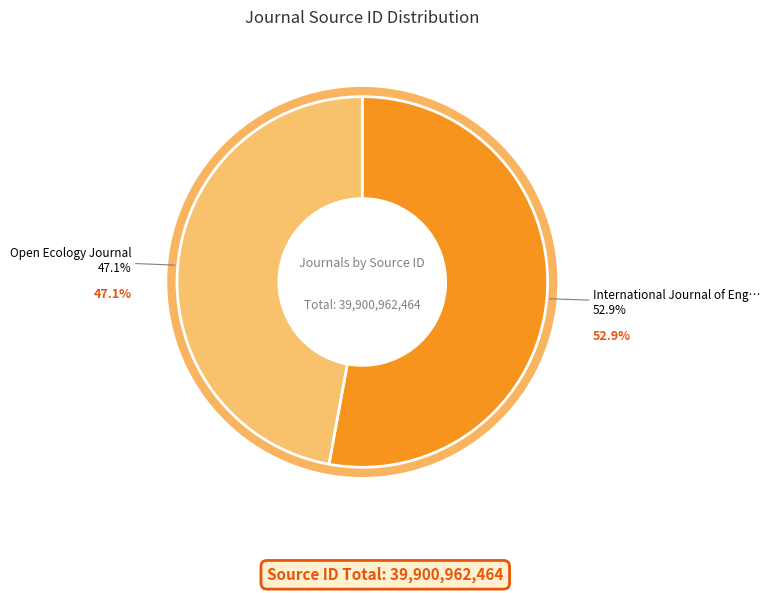

To the nearest percent, what percentage of the pie is Open Ecology Journal?

47%